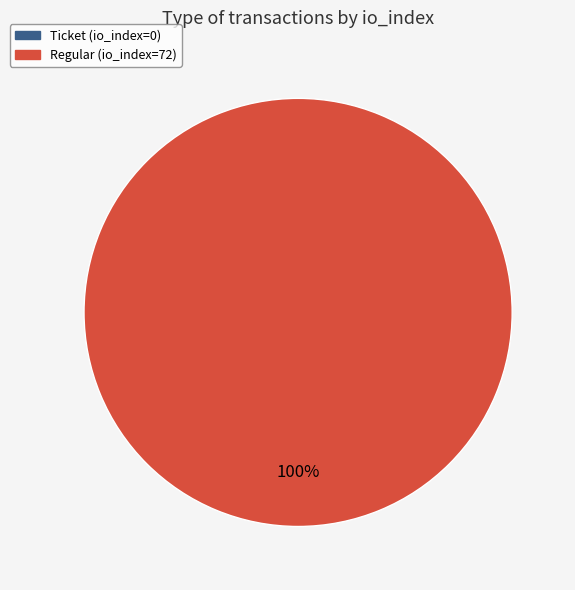

Combined, do Regular (io_index=72) and Ticket (io_index=0) account for over 50%?

Yes